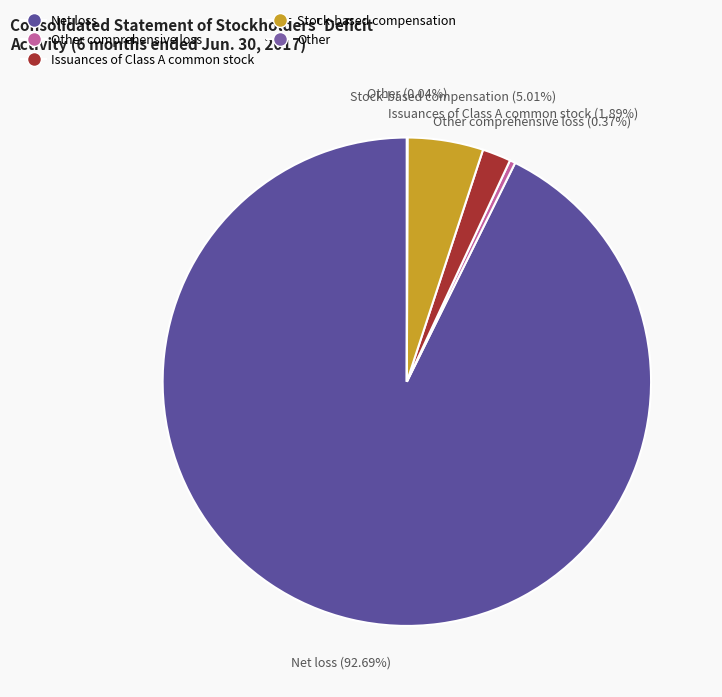

The Issuances of Class A common stock slice represents 15% of the pie. True or false?

False